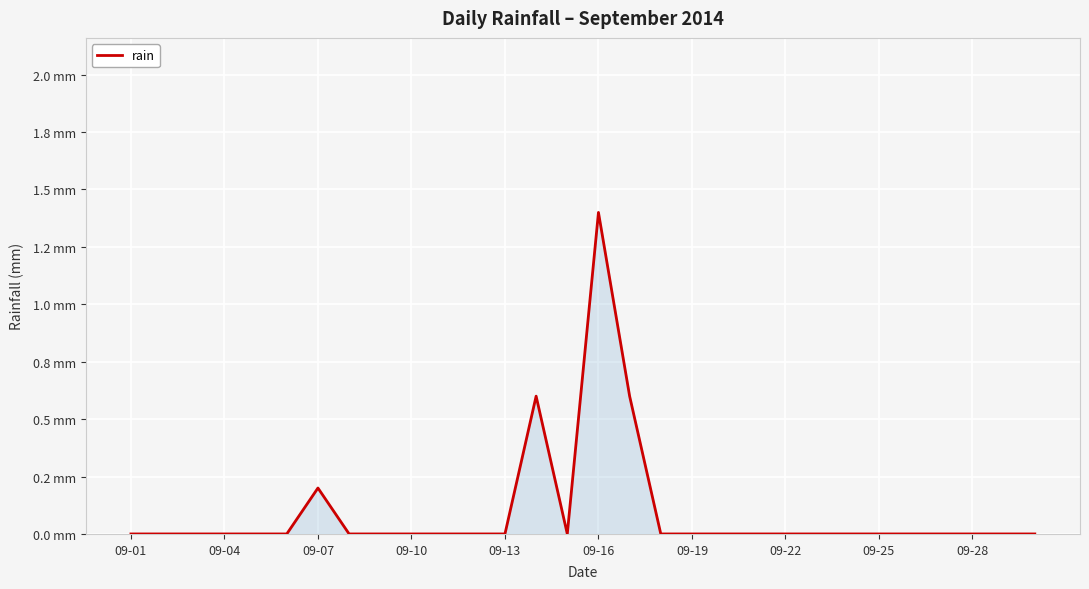

How many values are between 0 and 1?

29